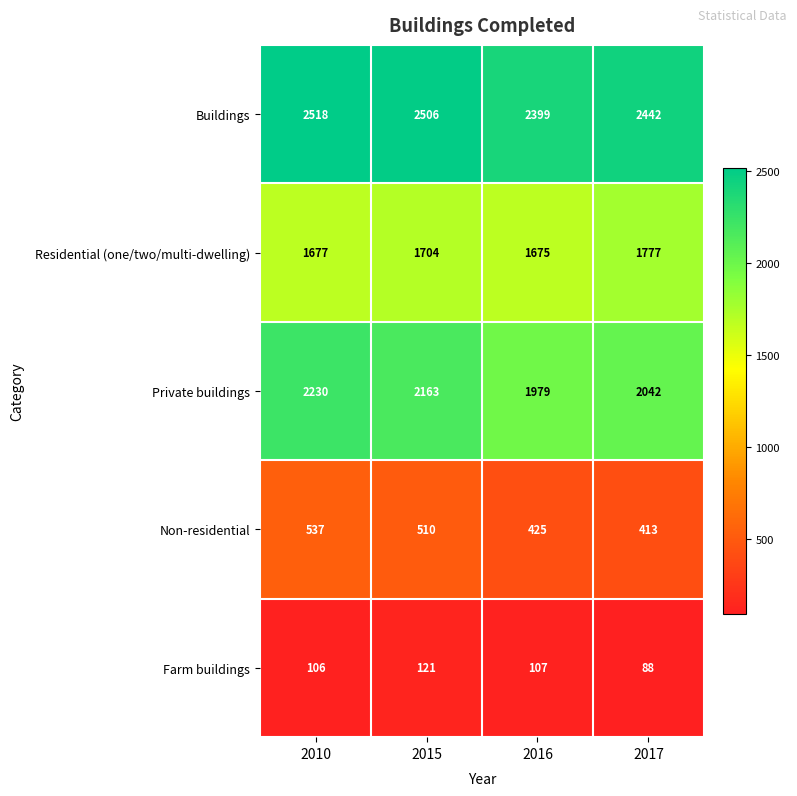

At how many categories does at least one series exceed 1868?

4